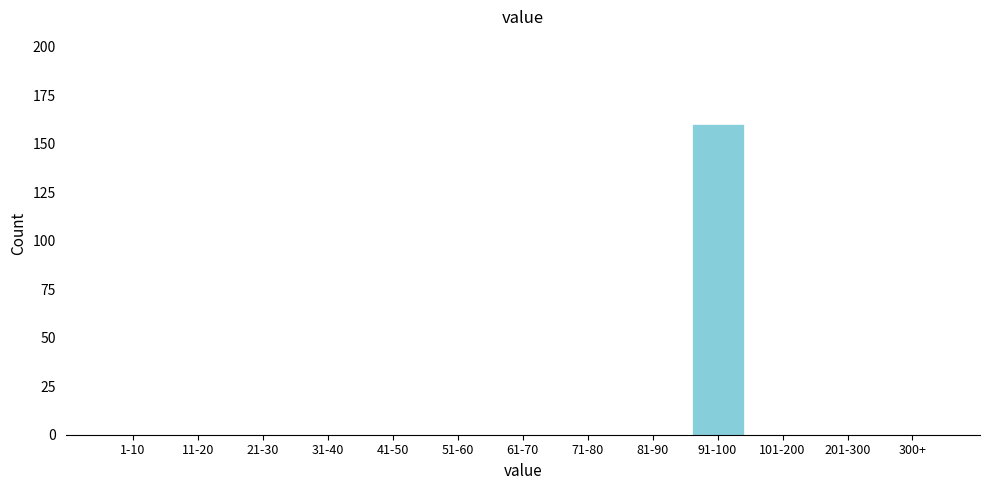

Reading right to left, extract all data points from this chart.

300+=0	201-300=0	101-200=0	91-100=160	81-90=0	71-80=0	61-70=0	51-60=0	41-50=0	31-40=0	21-30=0	11-20=0	1-10=0